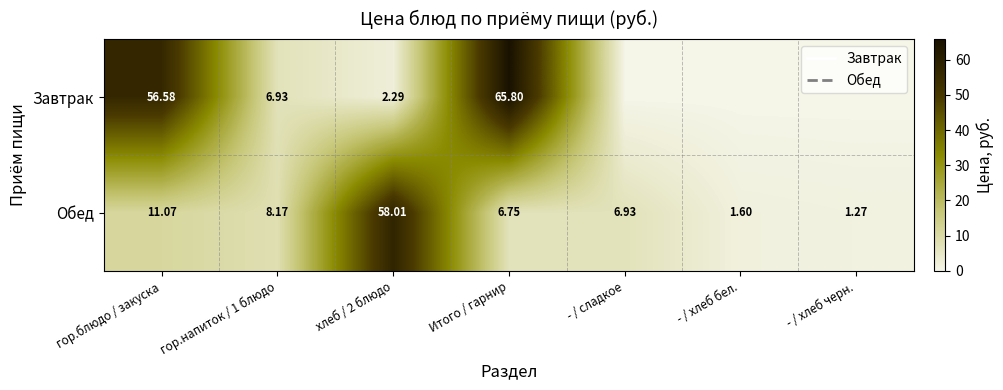

At which label is Обед closest to 29?

гор.блюдо / закуска